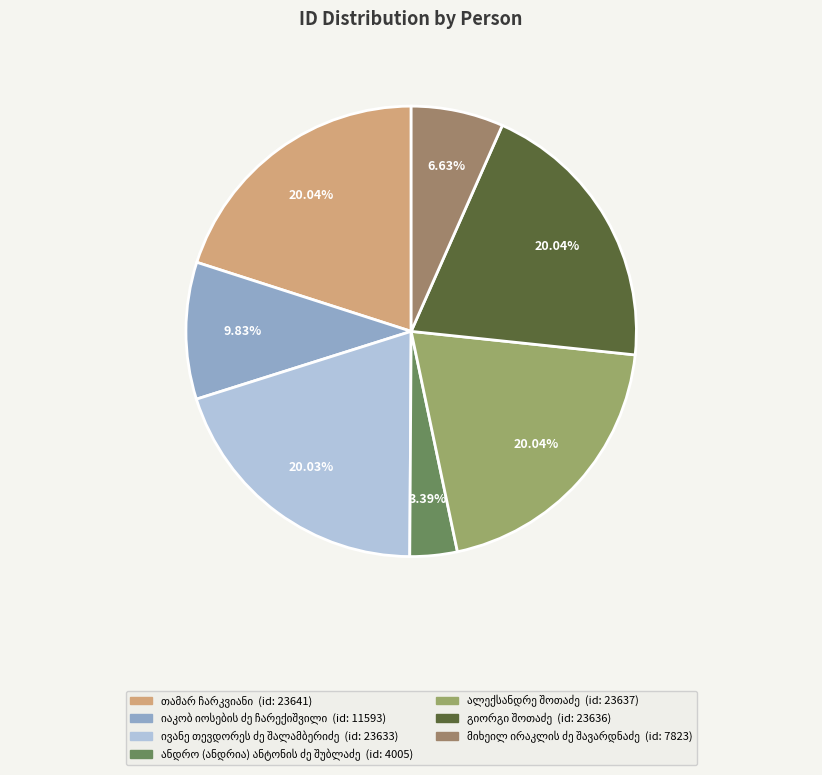

How many slices are in this pie chart?

7